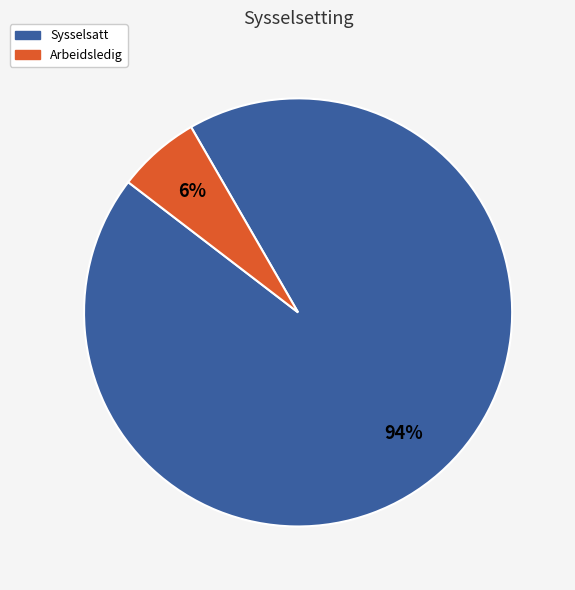

Between Sysselsatt and Arbeidsledig, which is larger?

Sysselsatt